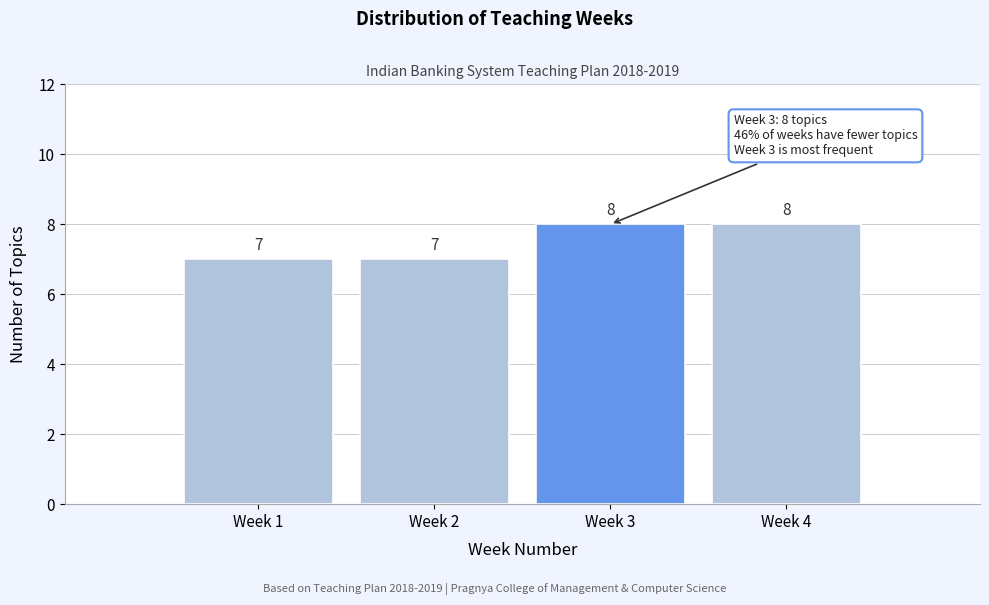

Reading left to right, what are all the values shown in this chart?

7	7	8	8